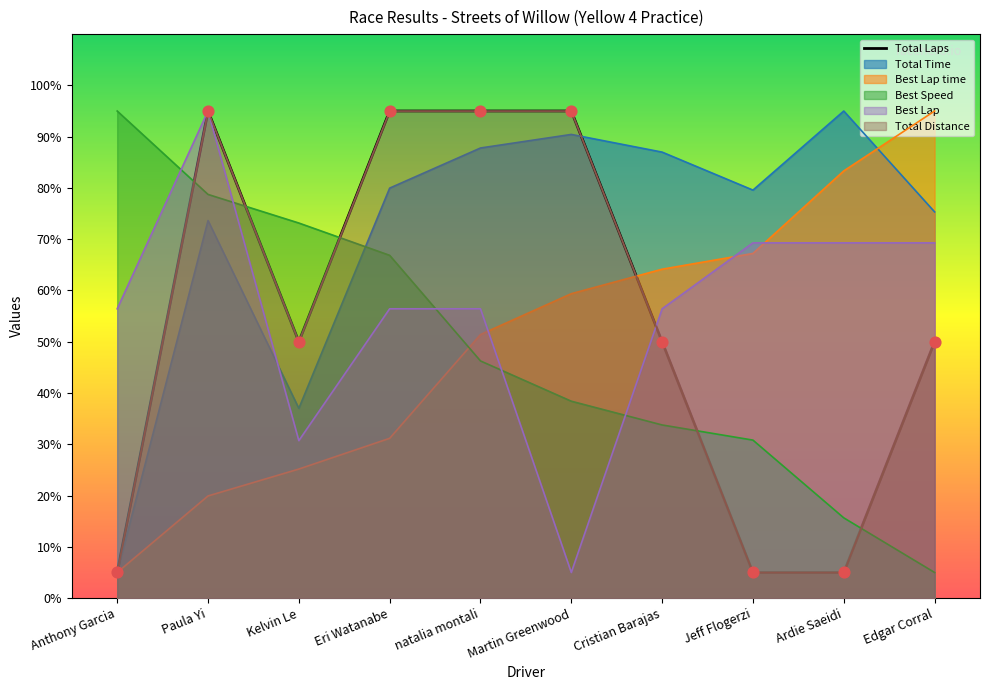

What is the change in value from Paula Yi to Jeff Flogerzi?

-90